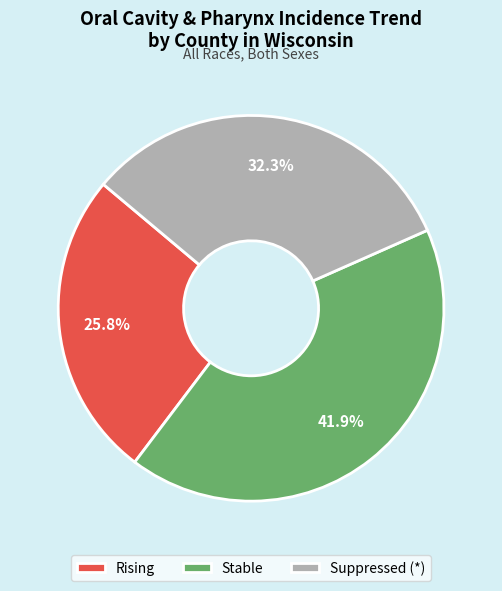

To the nearest percent, what is the difference between the largest and smallest slice percentages?

16%